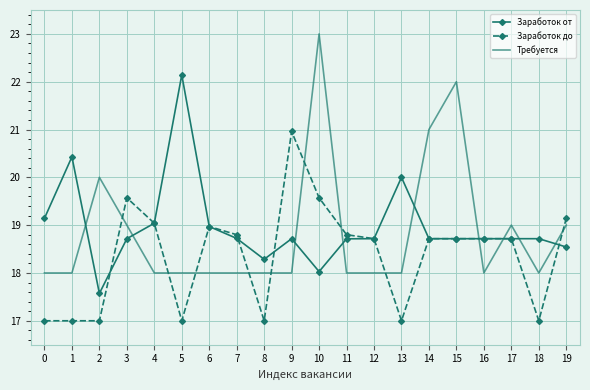

Reading left to right, what are all the values shown in this chart?

Заработок от: 0=19.1	1=20.4	2=17.6	3=18.7	4=19.0	5=22.1	6=19.0	7=18.7	8=18.3	9=18.7	10=18.0	11=18.7	12=18.7	13=20.0	14=18.7	15=18.7	16=18.7	17=18.7	18=18.7	19=18.5
Заработок до: 0=17.0	1=17.0	2=17.0	3=19.6	4=19.0	5=17.0	6=19.0	7=18.8	8=17.0	9=21.0	10=19.6	11=18.8	12=18.7	13=17.0	14=18.7	15=18.7	16=18.7	17=18.7	18=17.0	19=19.1
Требуется: 0=18.0	1=18.0	2=20.0	3=19.0	4=18.0	5=18.0	6=18.0	7=18.0	8=18.0	9=18.0	10=23.0	11=18.0	12=18.0	13=18.0	14=21.0	15=22.0	16=18.0	17=19.0	18=18.0	19=19.0